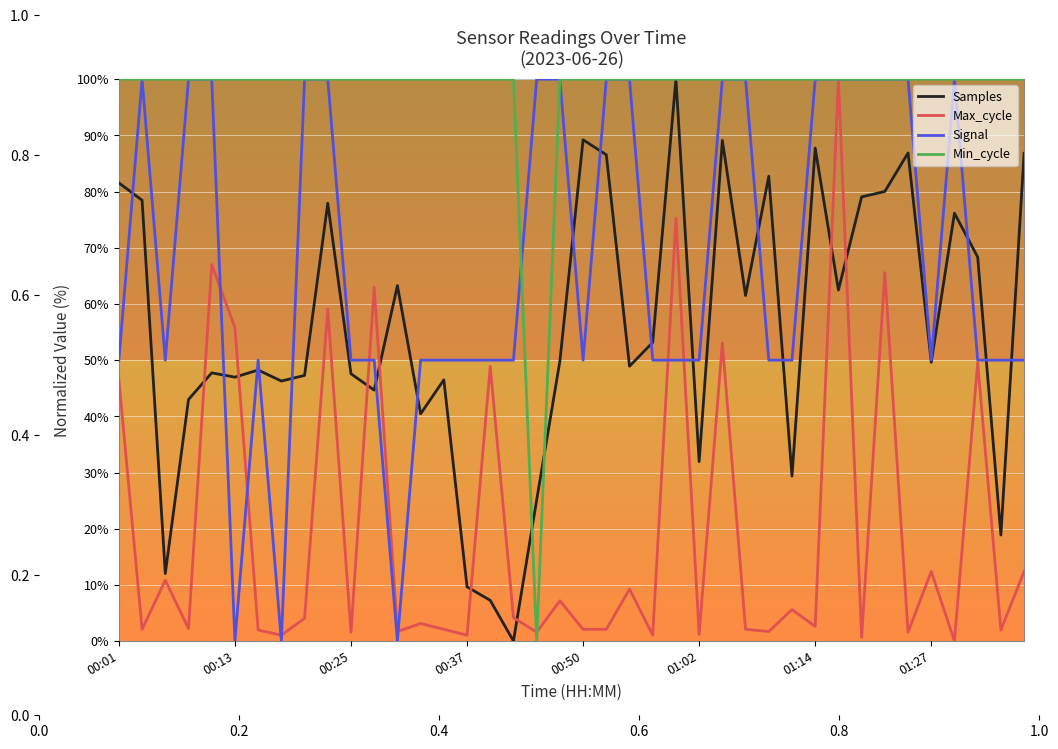

What is the greatest value displayed?

100.0